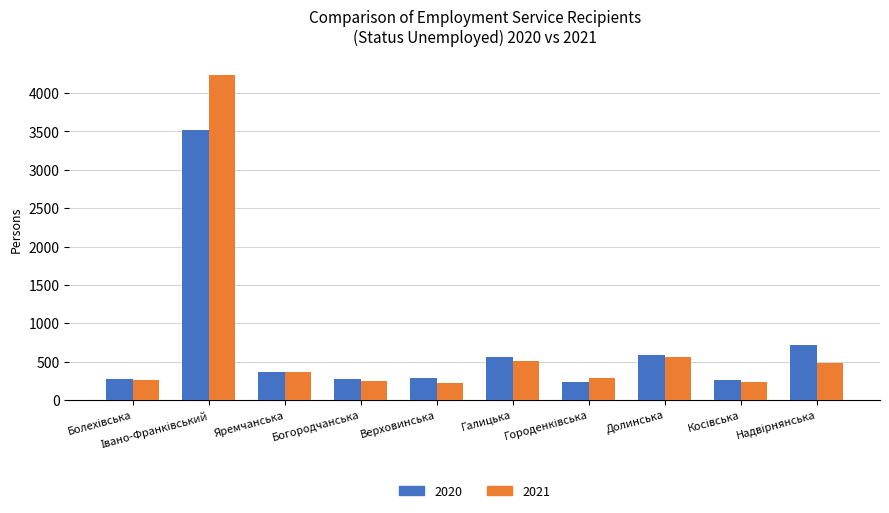

Rank the series by their maximum value, from highest to lowest.

2021, 2020